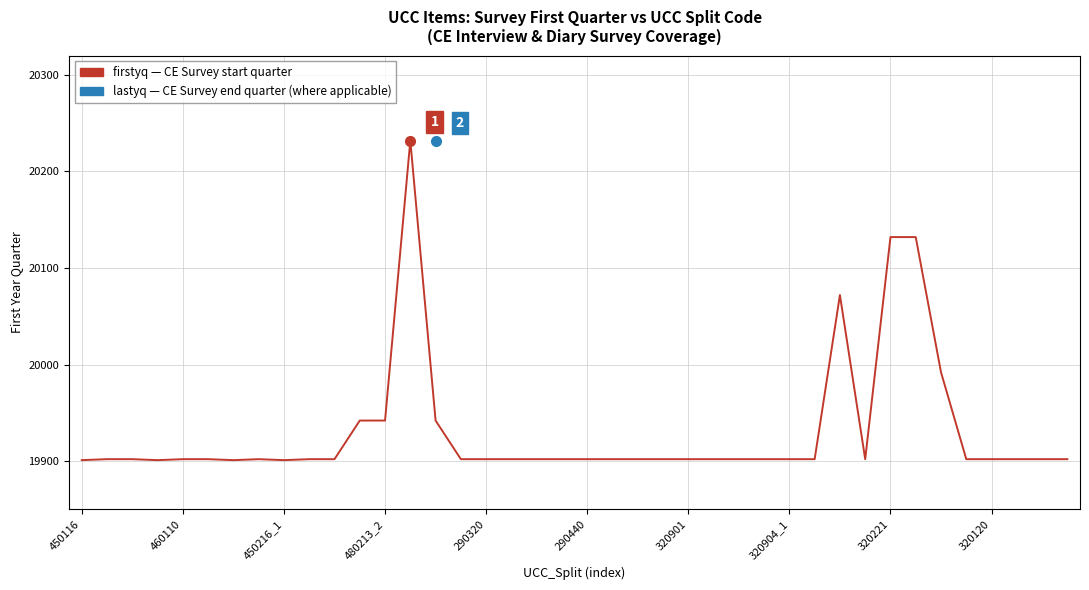

What is the label of the 23rd point from the left?

22